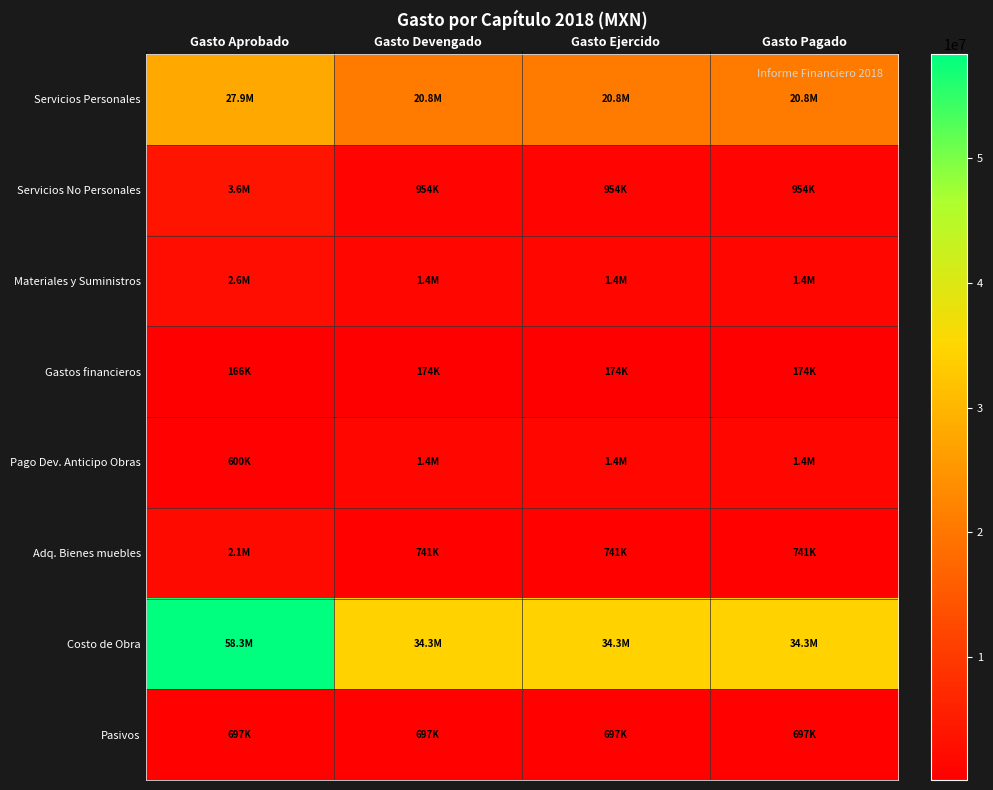

List the series in order of their peak value, lowest first.

Gastos financieros, Pasivos, Pago Dev. Anticipo Obras, Adq. Bienes muebles, Materiales y Suministros, Servicios No Personales, Servicios Personales, Costo de Obra